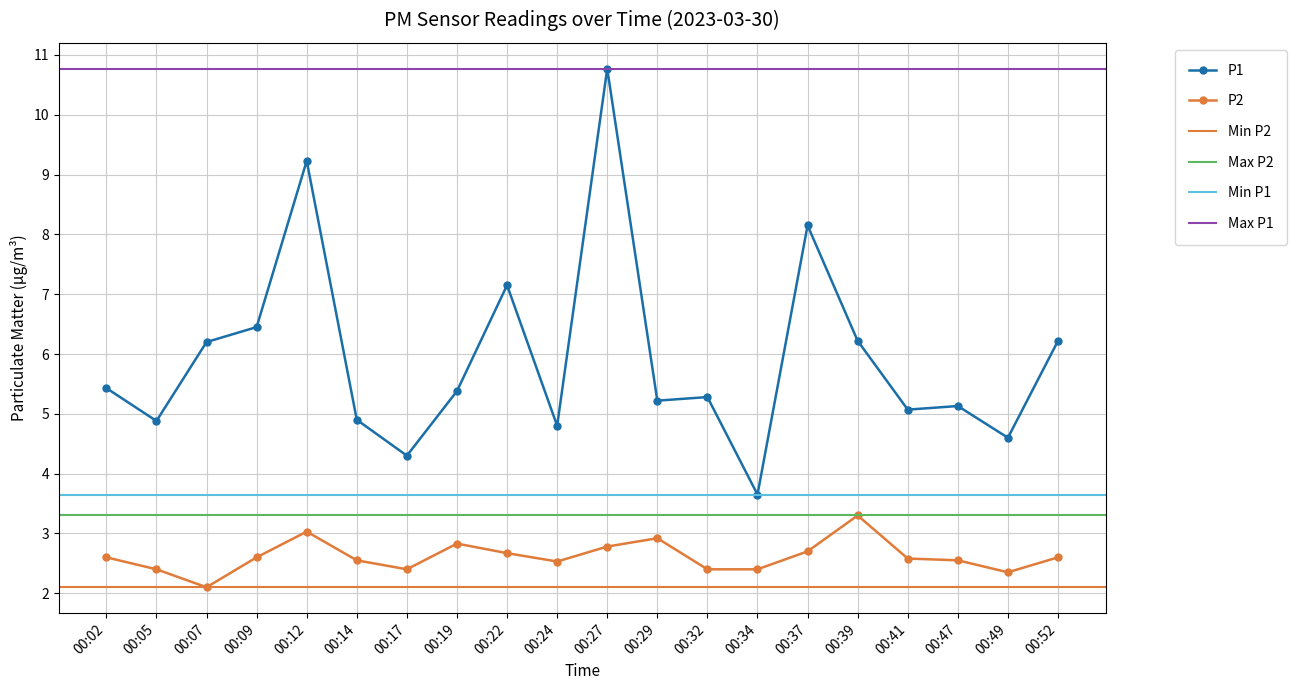

What is the sum of the P2 values at 00:24 and 00:47?

5.1